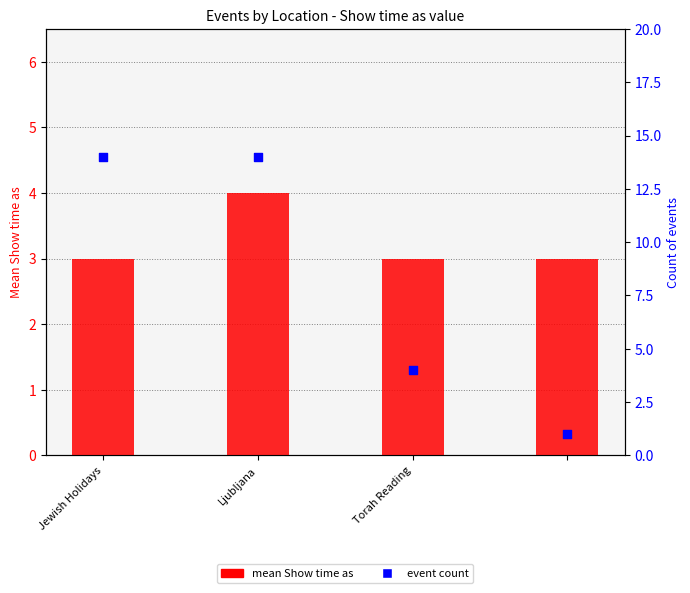

Which series contains the lowest Y value?

event count